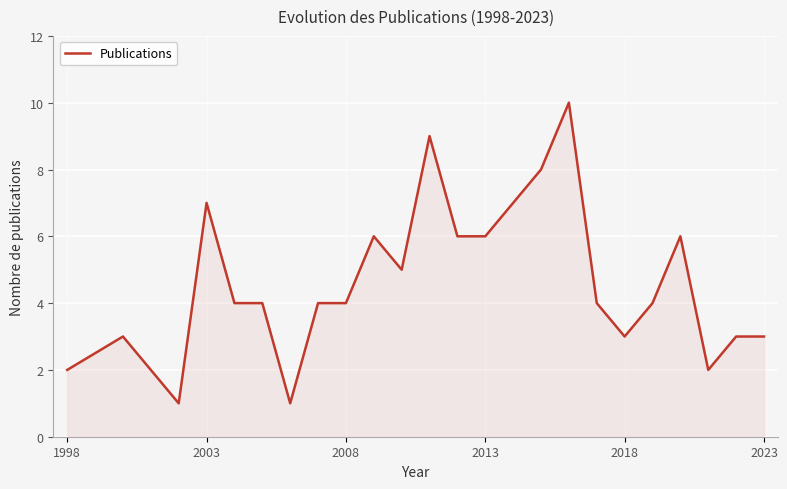

What is the maximum value shown in the chart?

10